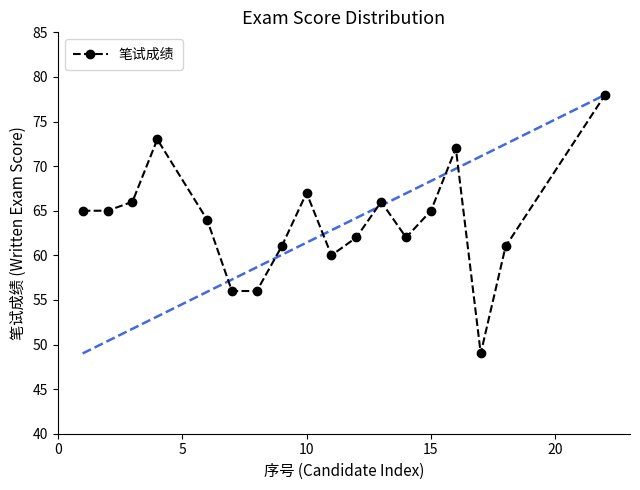

True or false: the data has more than 0 interior local peaks.

True